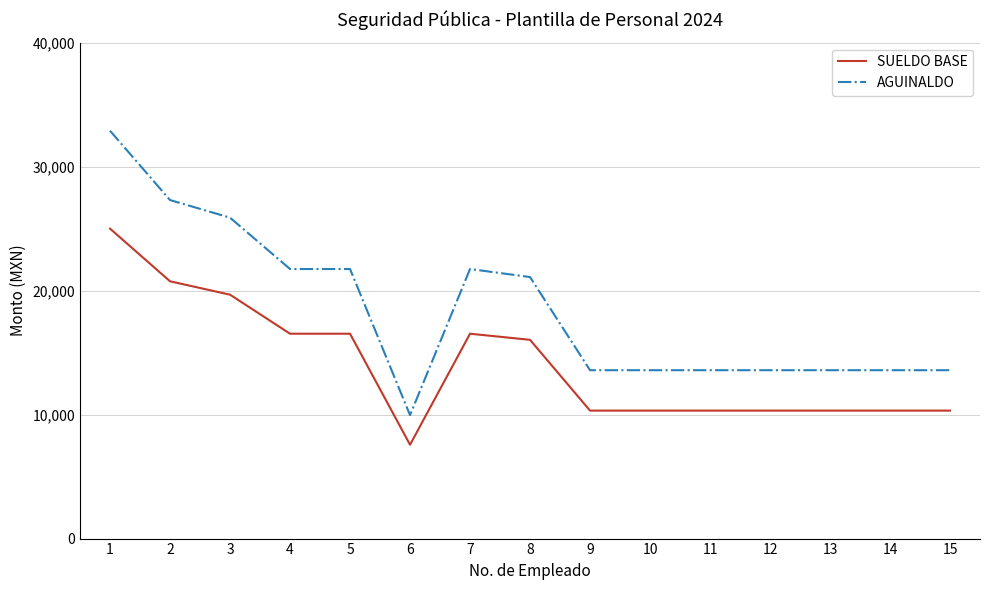

What is the approximate value of SUELDO BASE at 12?

10319.6